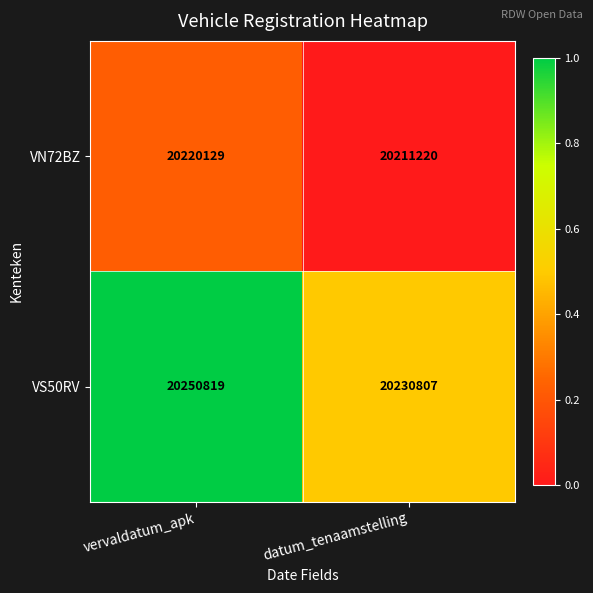

Reading left to right, list all the values displayed in this chart.

VN72BZ: 20220129	20211220
VS50RV: 20250819	20230807